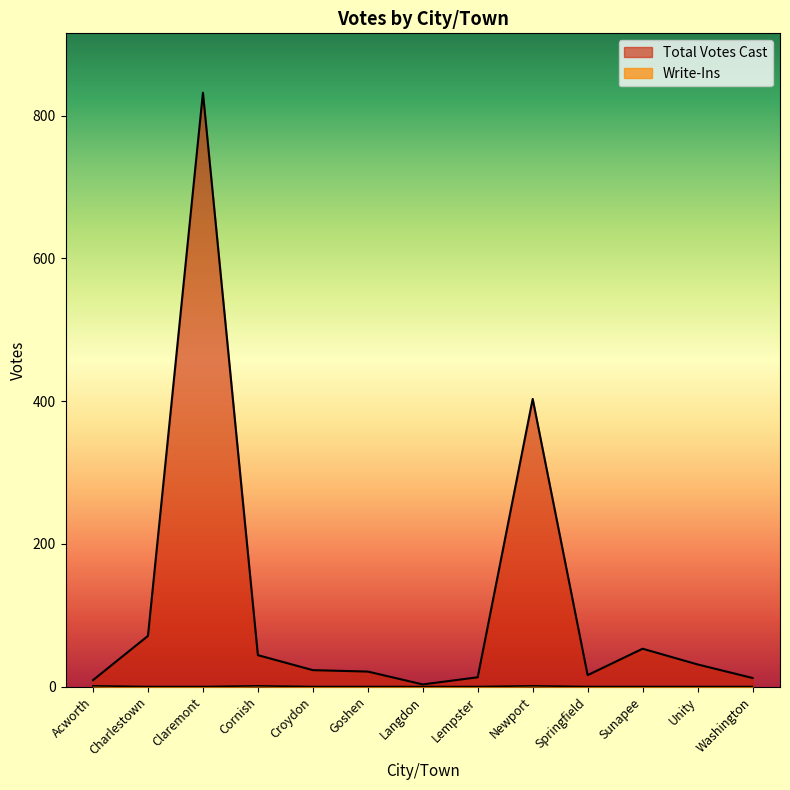

Reading left to right, list all the values displayed in this chart.

Total Votes Cast: 9	71	832	44	23	21	3	13	403	16	53	31	12
Write-Ins: 1	0	0	1	0	0	0	0	1	0	0	0	0